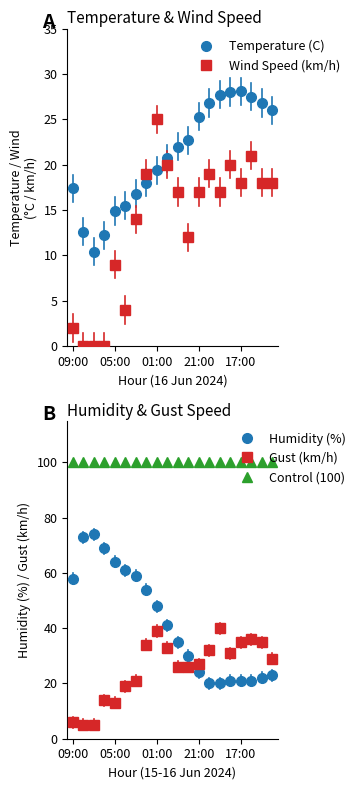

Where does the Wind Speed (km/h) series first go above 17?

7